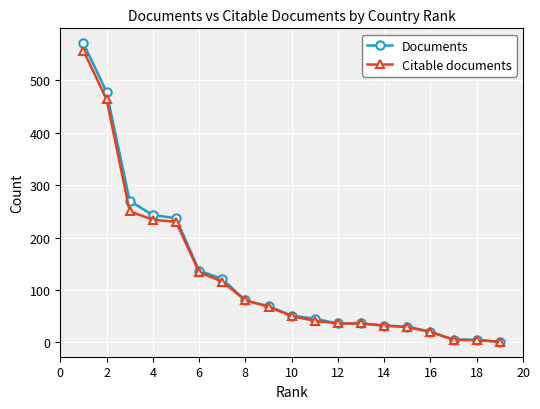

What is the maximum value shown in the chart?

571